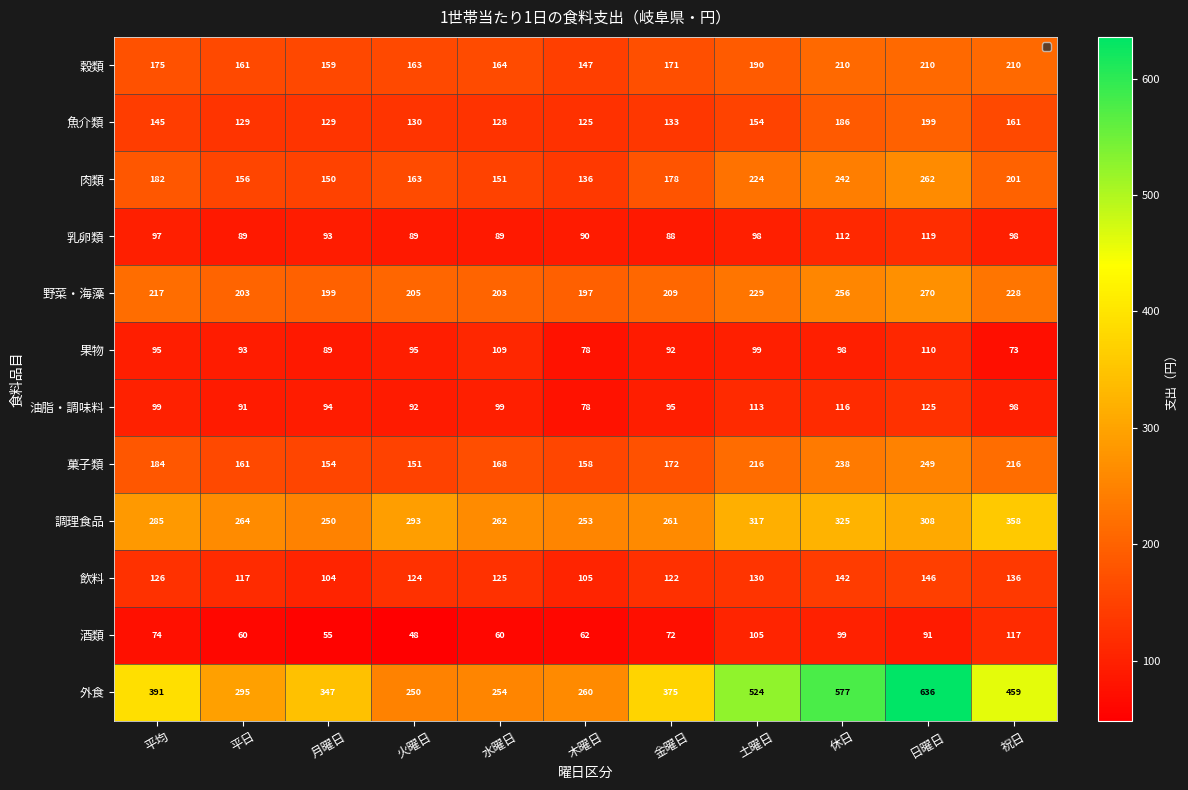

At 水曜日, list the series in order from smallest to largest.

酒類, 乳卵類, 油脂・調味料, 果物, 飲料, 魚介類, 肉類, 穀類, 菓子類, 野菜・海藻, 外食, 調理食品